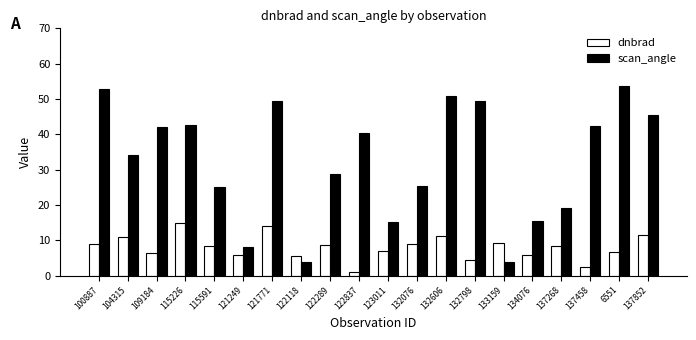

At 133159, list the series in order from smallest to largest.

scan_angle, dnbrad